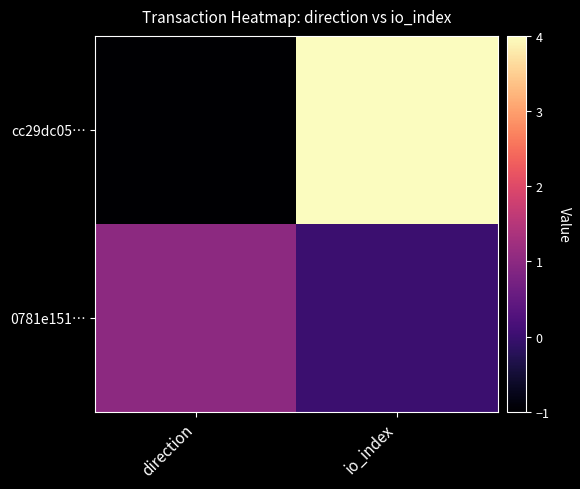

Which series has the largest range (max minus min)?

cc29dc05…